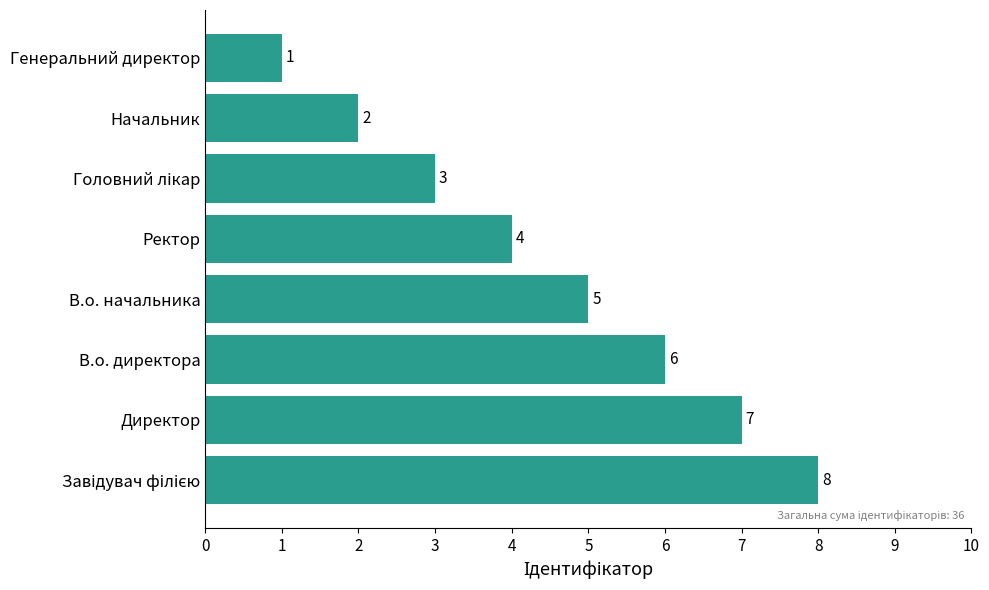

The value at Начальник is 1. True or false?

False